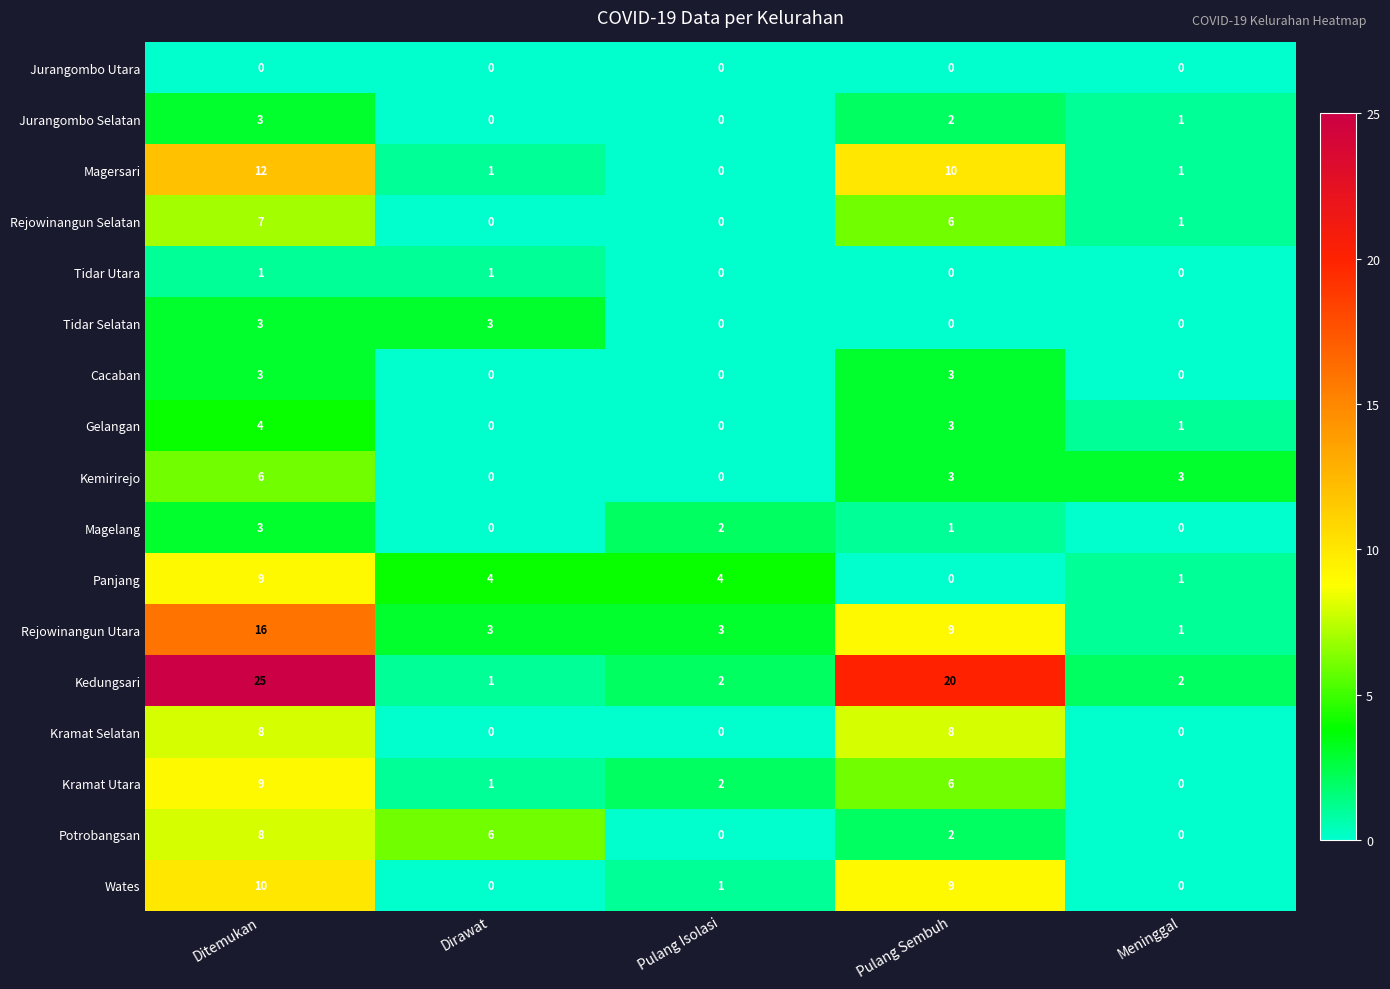

What is the sum of the Potrobangsan values at Ditemukan and Pulang Sembuh?

10